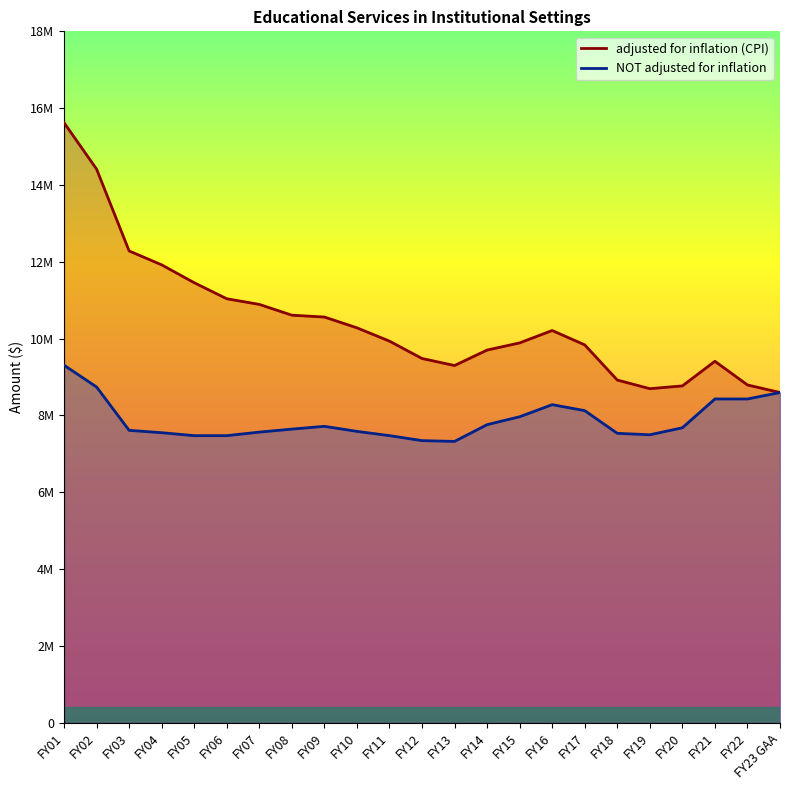

List the labels in order of adjusted for inflation (CPI) value, largest first.

FY01, FY02, FY03, FY04, FY05, FY06, FY07, FY08, FY09, FY10, FY16, FY11, FY15, FY17, FY14, FY12, FY21, FY13, FY18, FY22, FY20, FY19, FY23 GAA